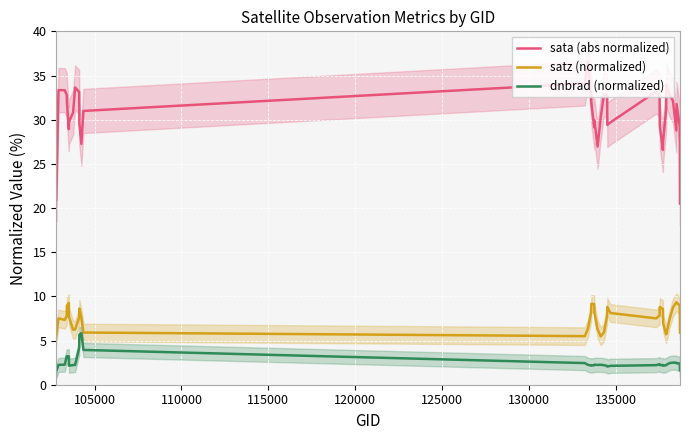

True or false: satz (normalized) and dnbrad (normalized) cross at least once.

False